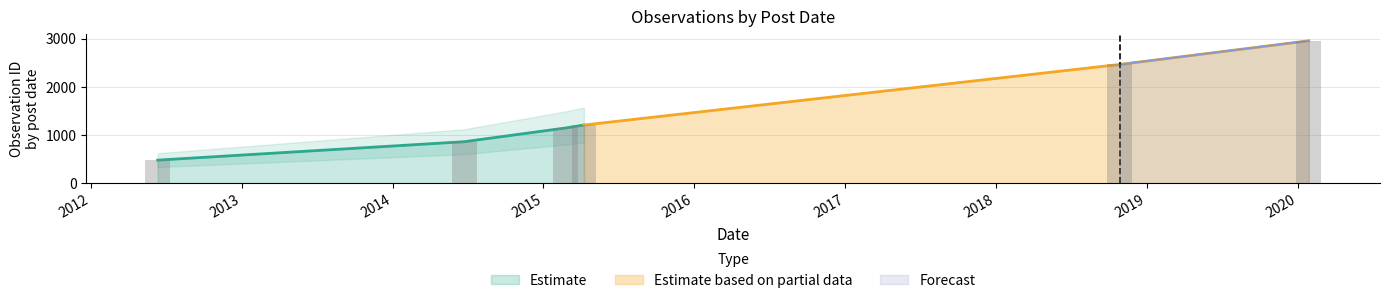

What is the sum of all values?

9103